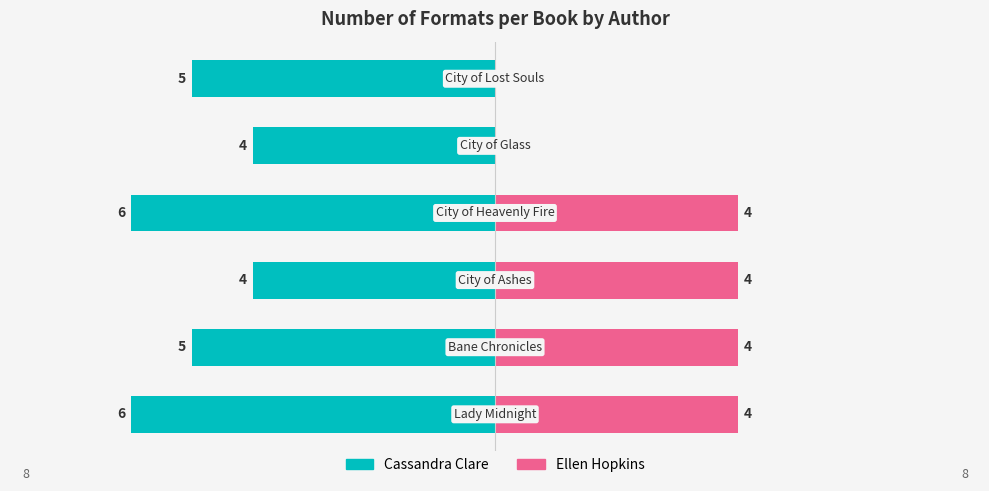

What is the difference between the second highest and second lowest values in the Cassandra Clare series?

2